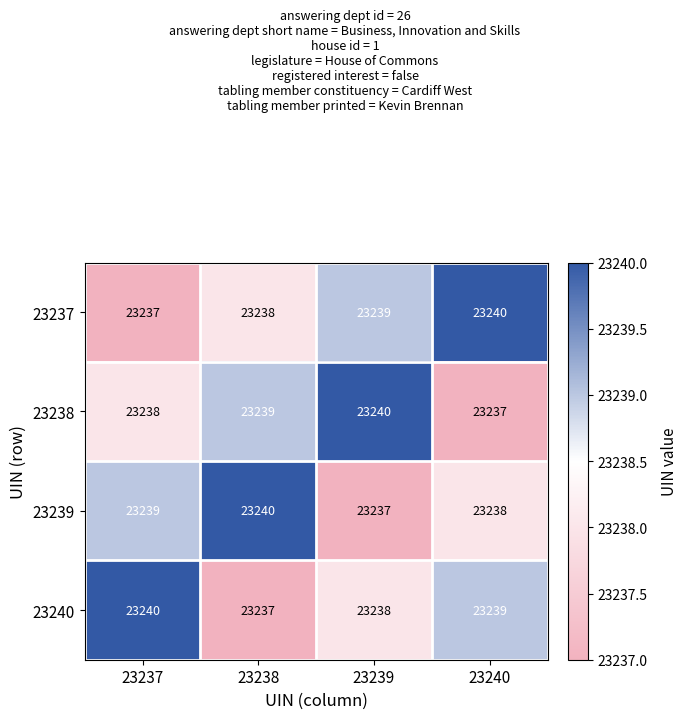

What is the spread (max minus min) of values at 23237?

3